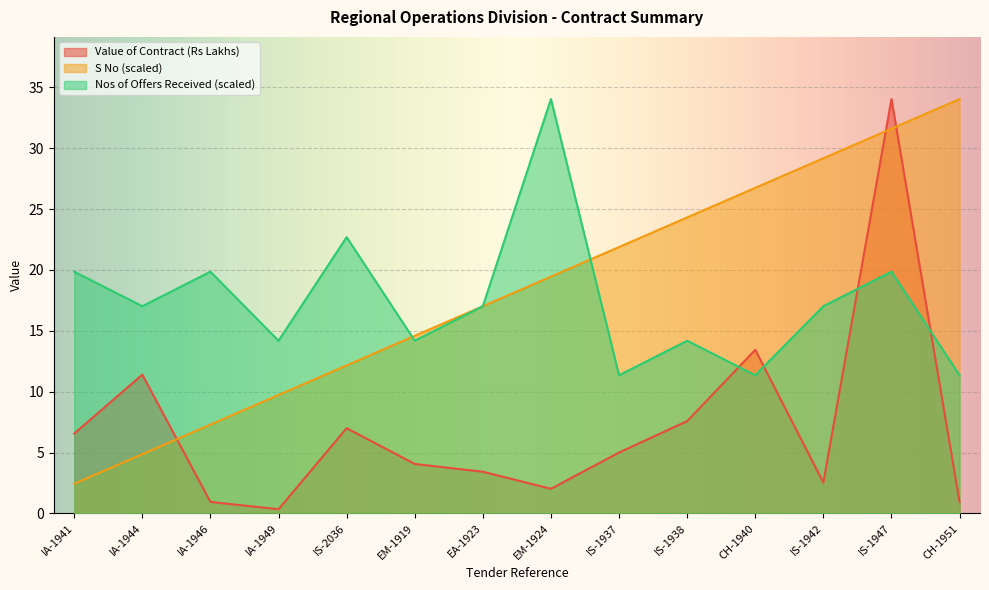

Read the Nos of Offers Received value at EM-1924.

34.0